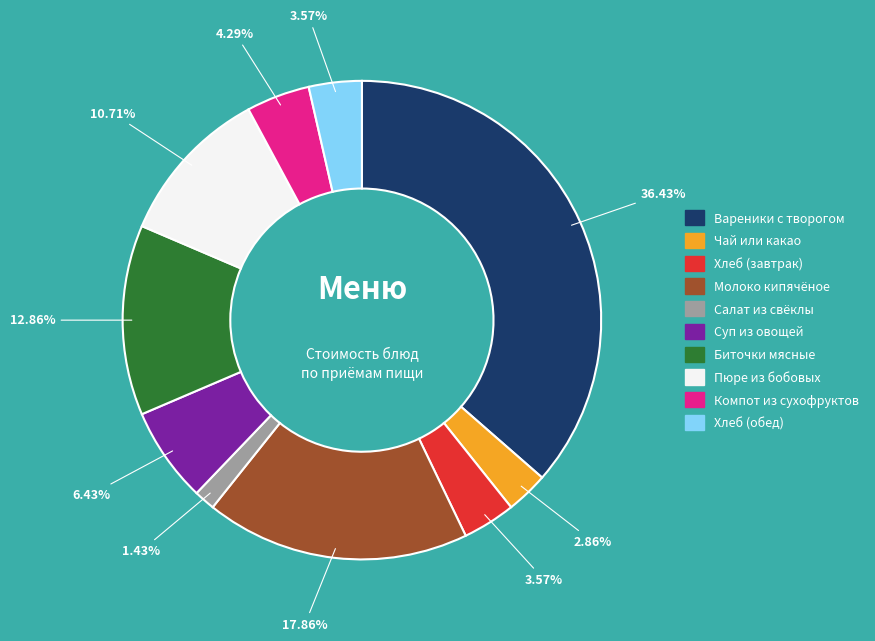

Is there any slice that represents more than half of the pie?

No